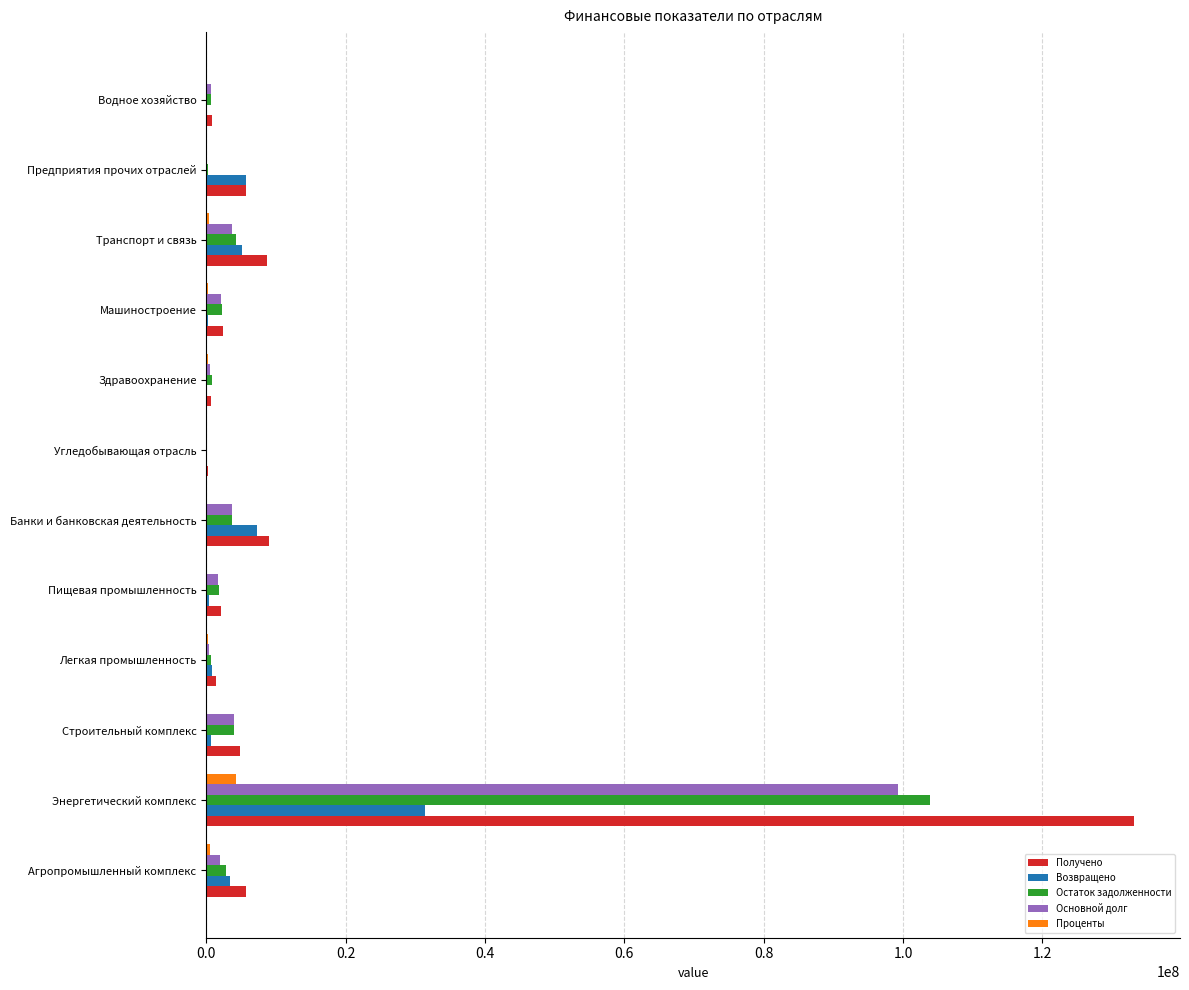

What is the sum of all Остаток задолженности values?

125048098.3